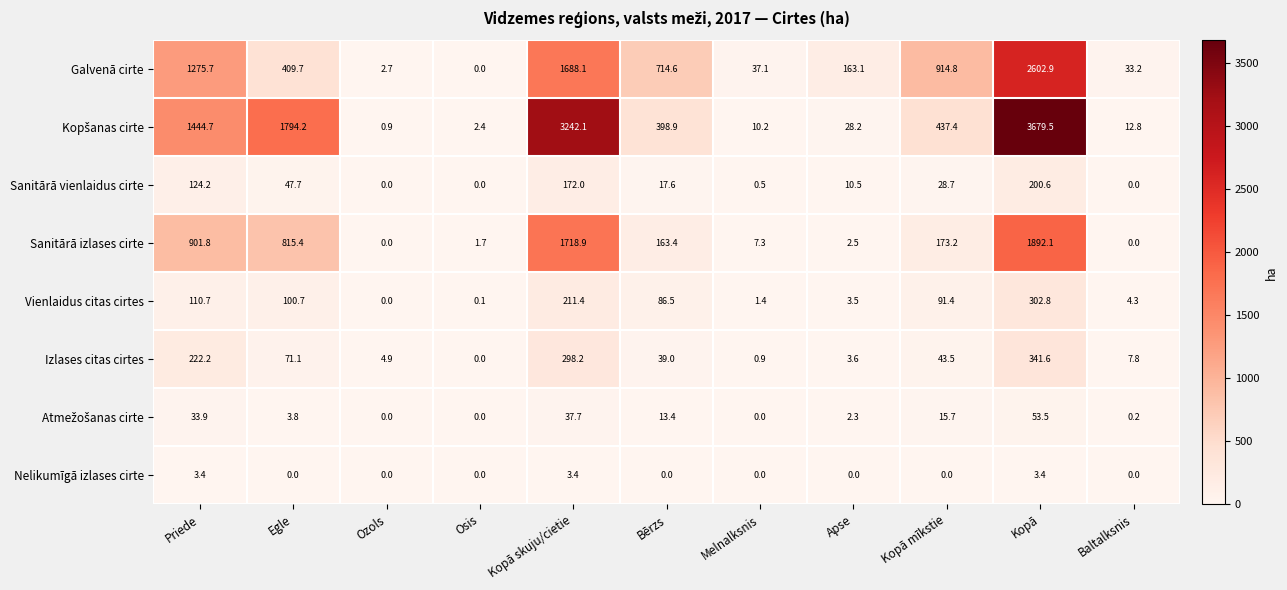

At which label is Sanitārā vienlaidus cirte closest to 100?

Priede